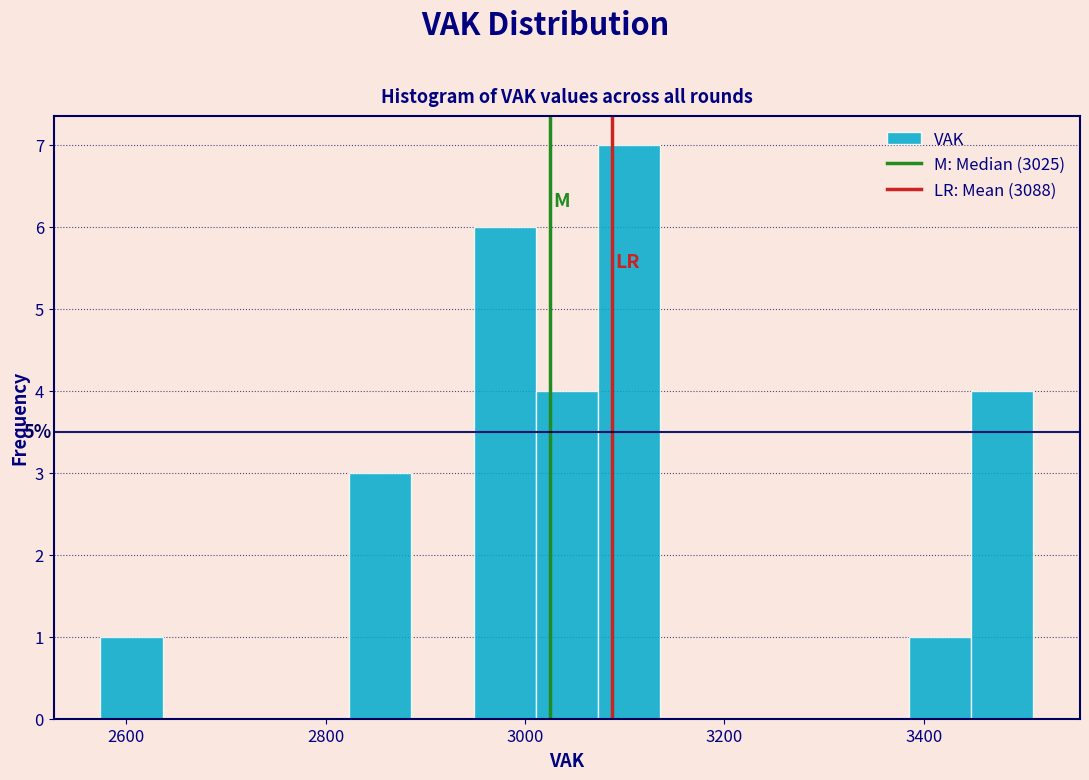

Read against the x-axis, roughly where is the centre of the tallest bar?

3100